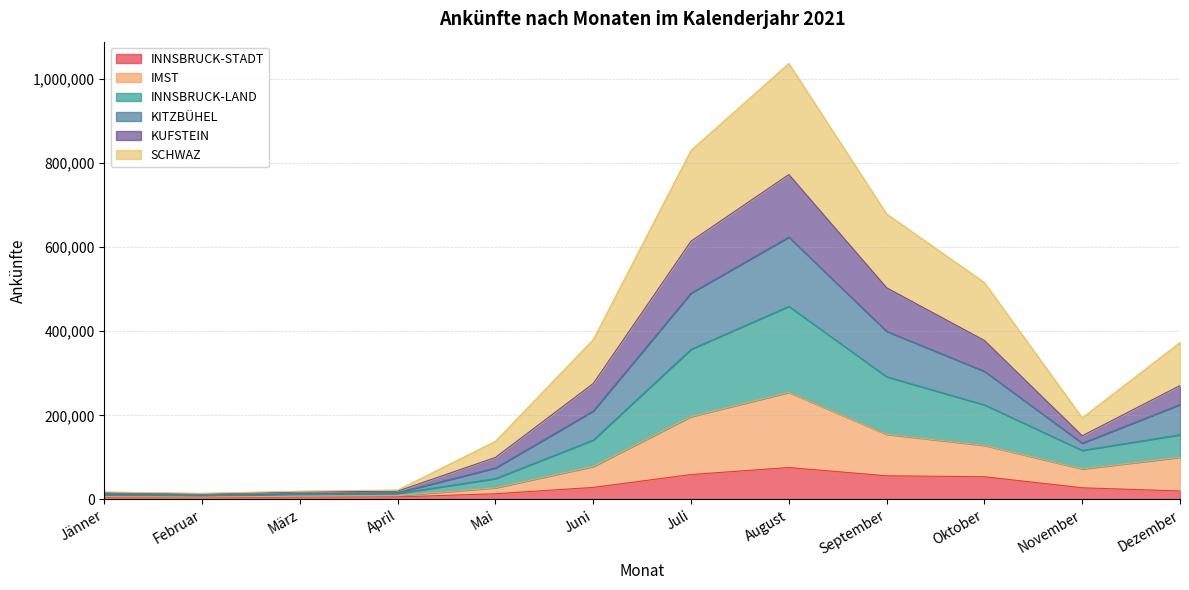

What is the highest value of the INNSBRUCK-STADT series?

75959